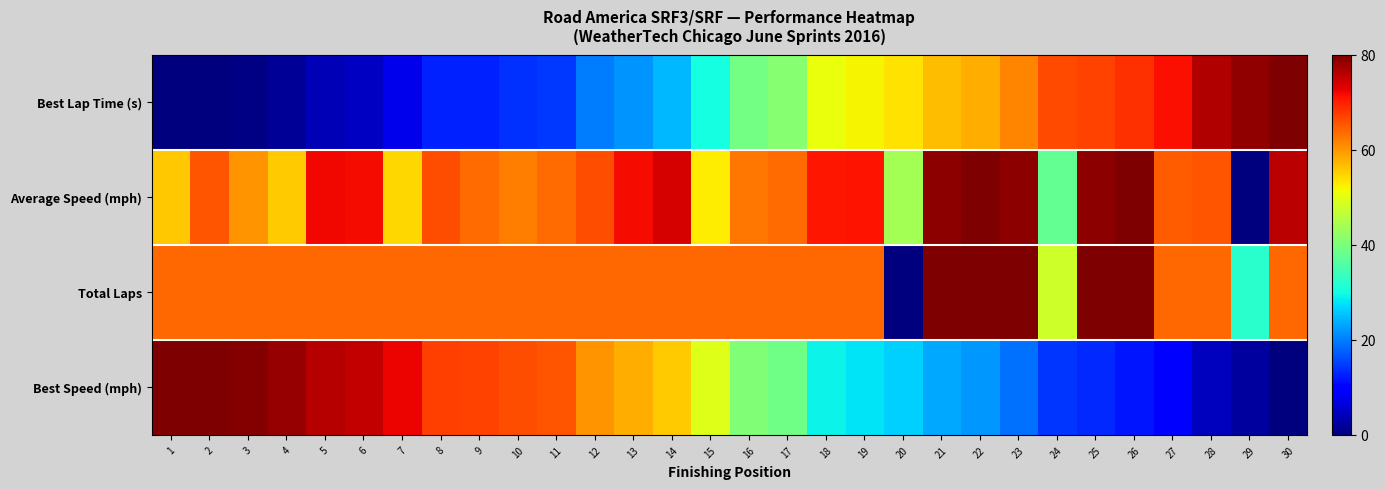

What is the total value across all series at 24?

132.9